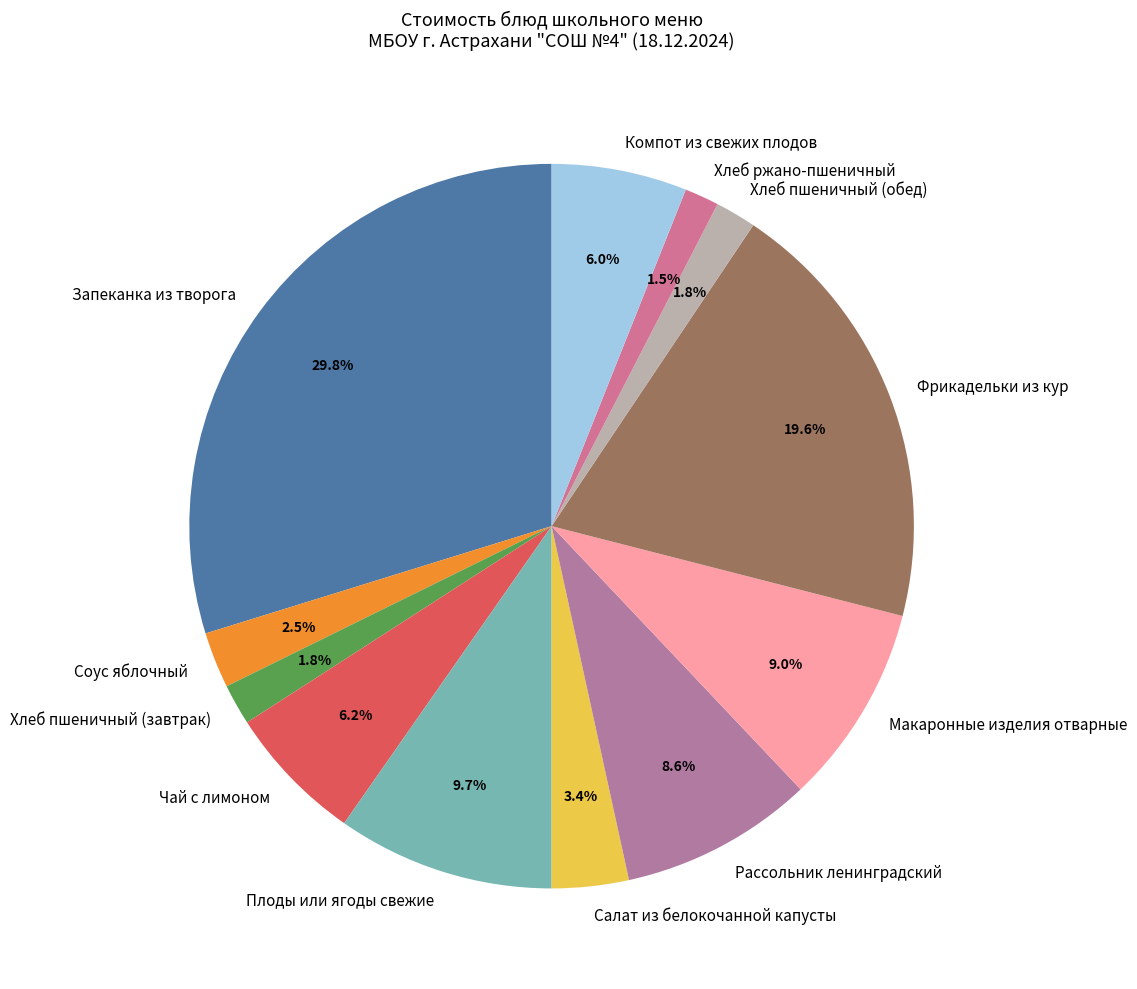

Does any single category account for the majority?

No